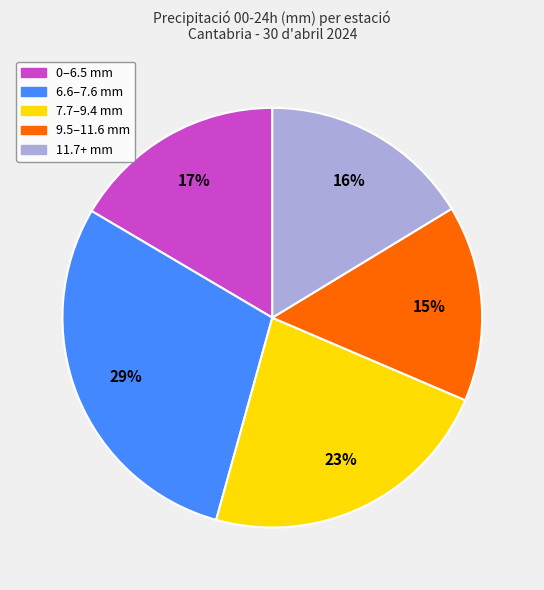

True or false: 9.5–11.6 mm accounts for 15% of the total.

True